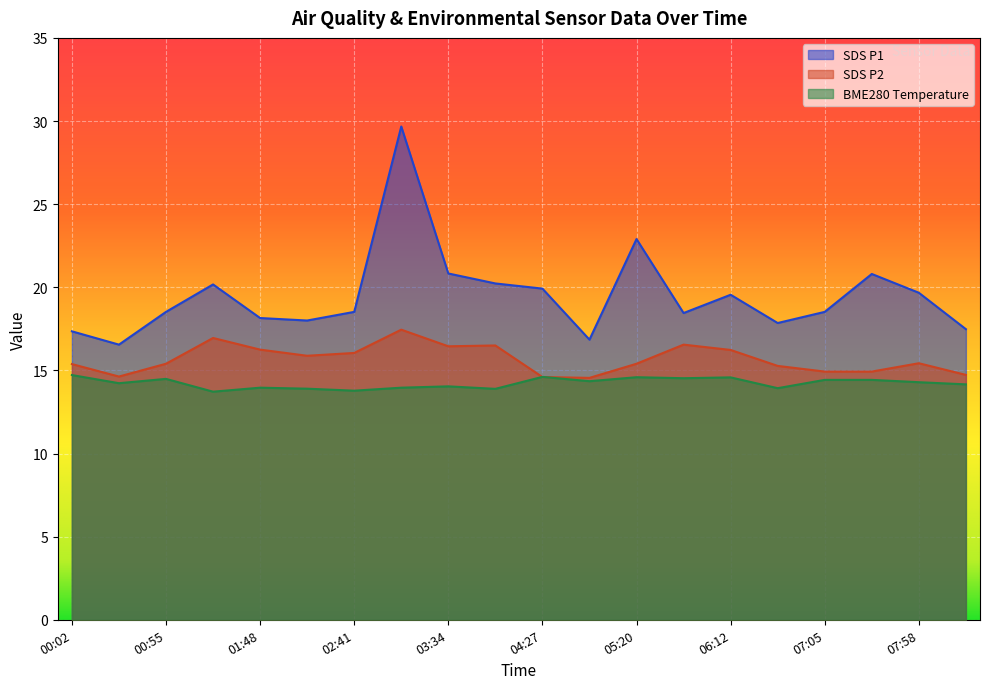

At how many categories does at least one series exceed 24?

1